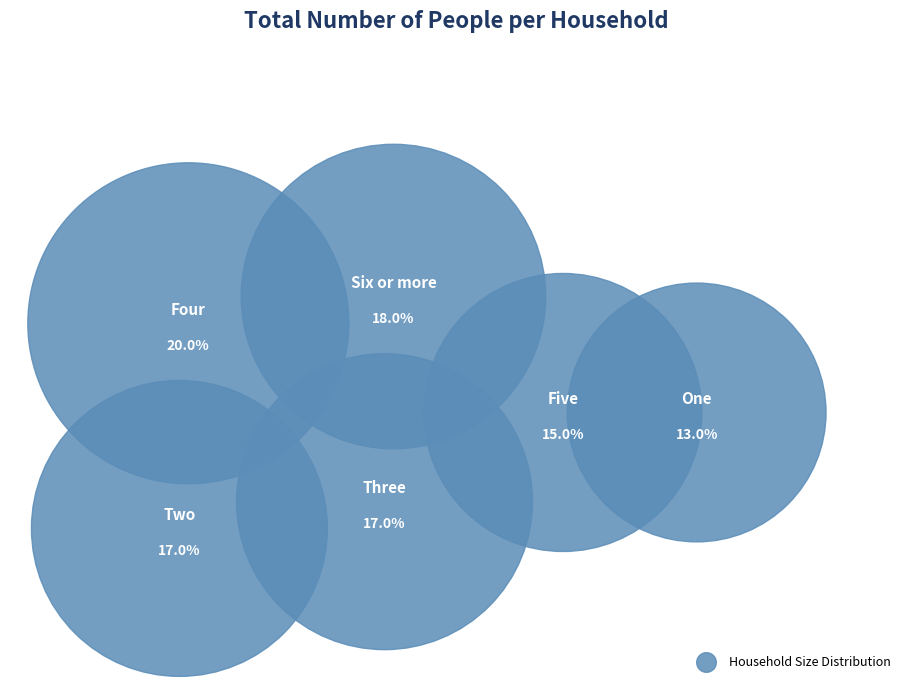

What is the smallest slice in the pie chart?

One